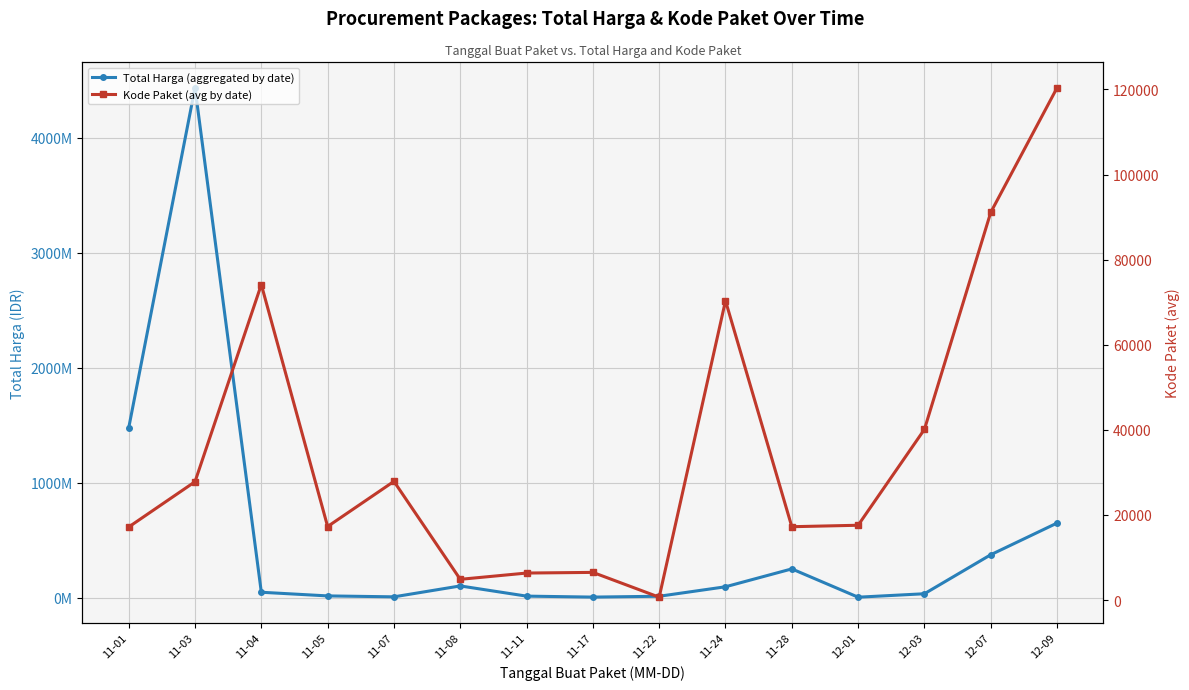

Which series has the largest total across all categories?

Total Harga (aggregated by date)